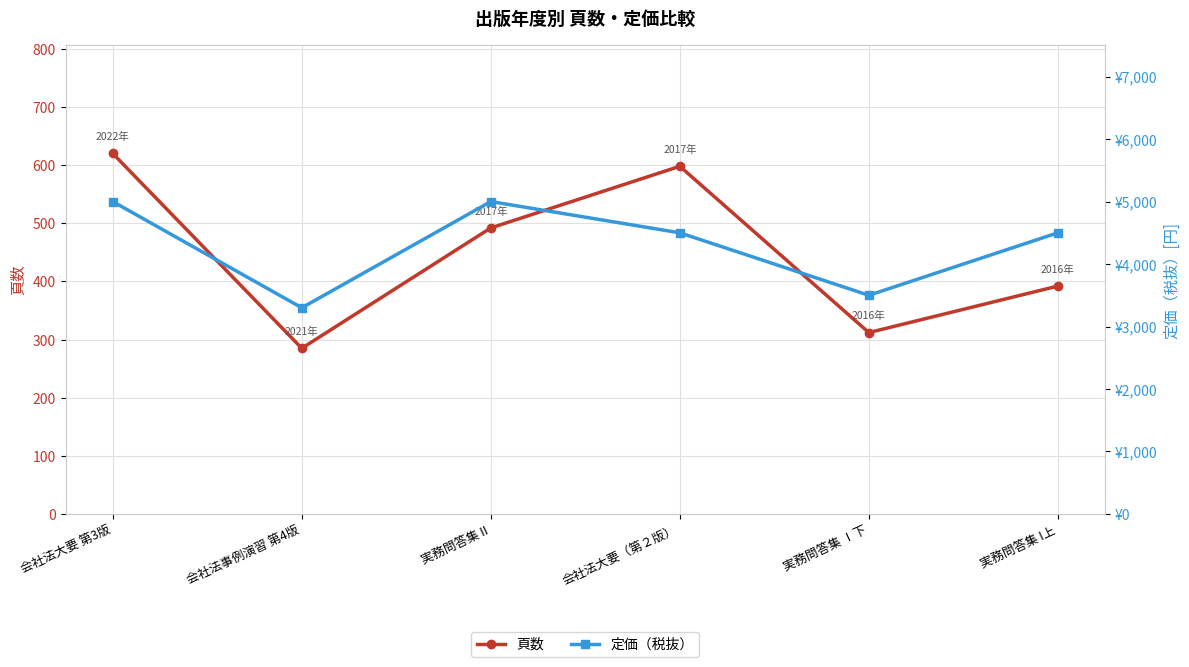

How many values in the 頁数 series exceed 492?

2